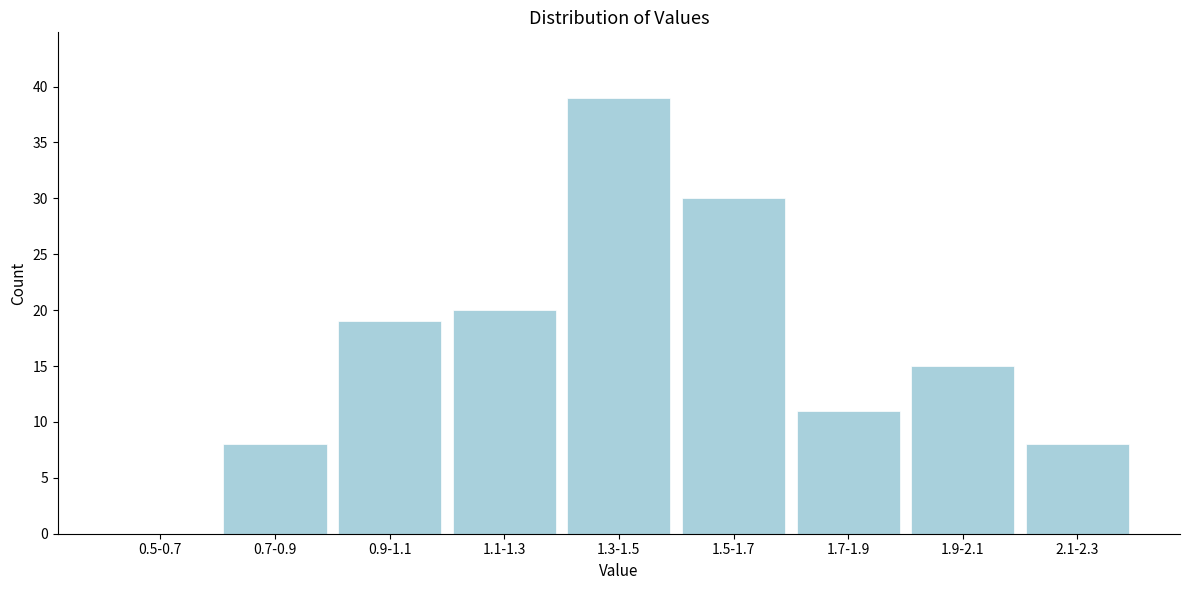

Reading left to right, extract all data points from this chart.

0.5-0.7=0	0.7-0.9=8	0.9-1.1=19	1.1-1.3=20	1.3-1.5=39	1.5-1.7=30	1.7-1.9=11	1.9-2.1=15	2.1-2.3=8